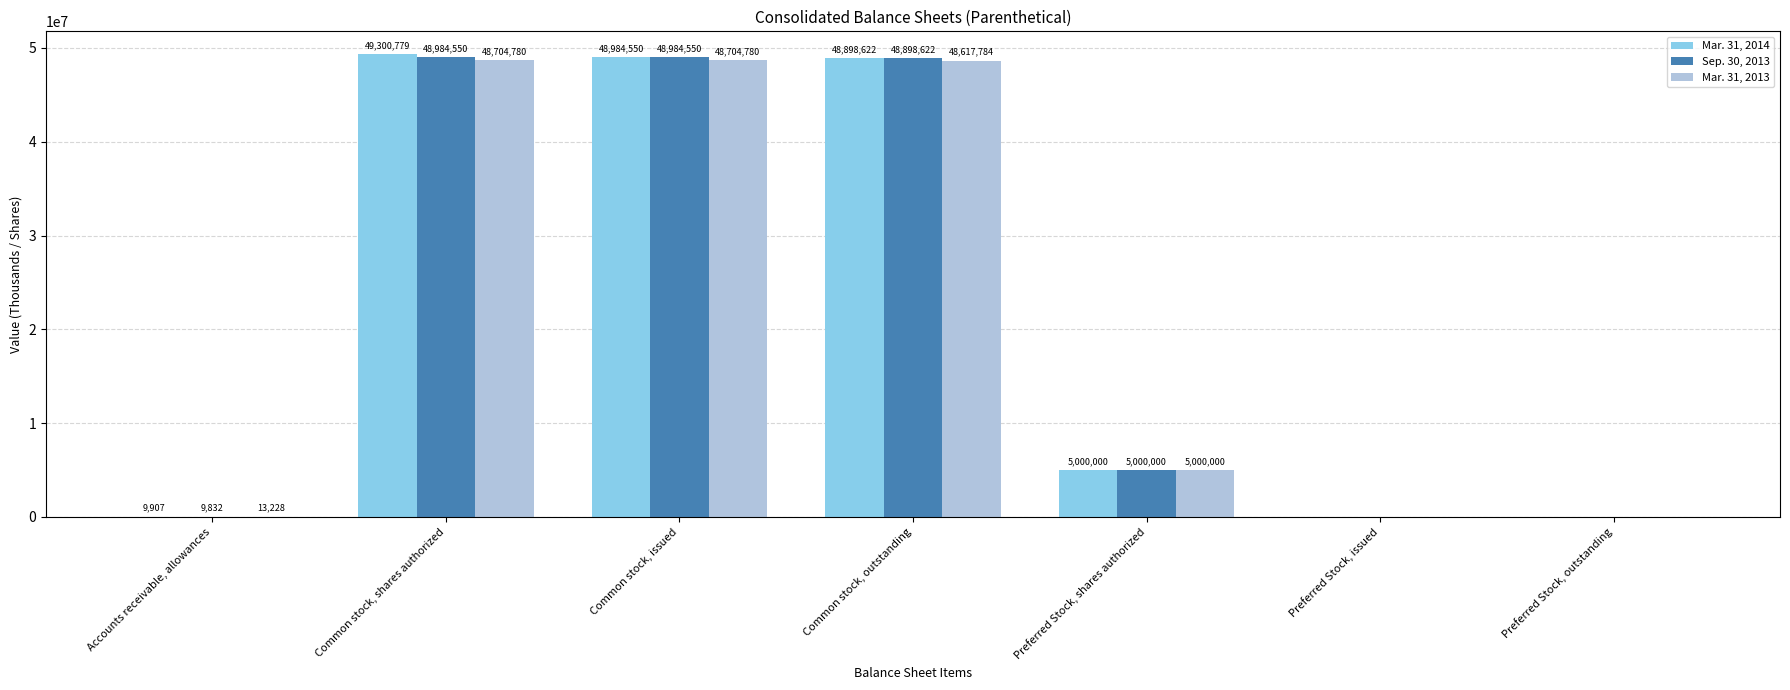

How many positive values does the Sep. 30, 2013 series have?

5